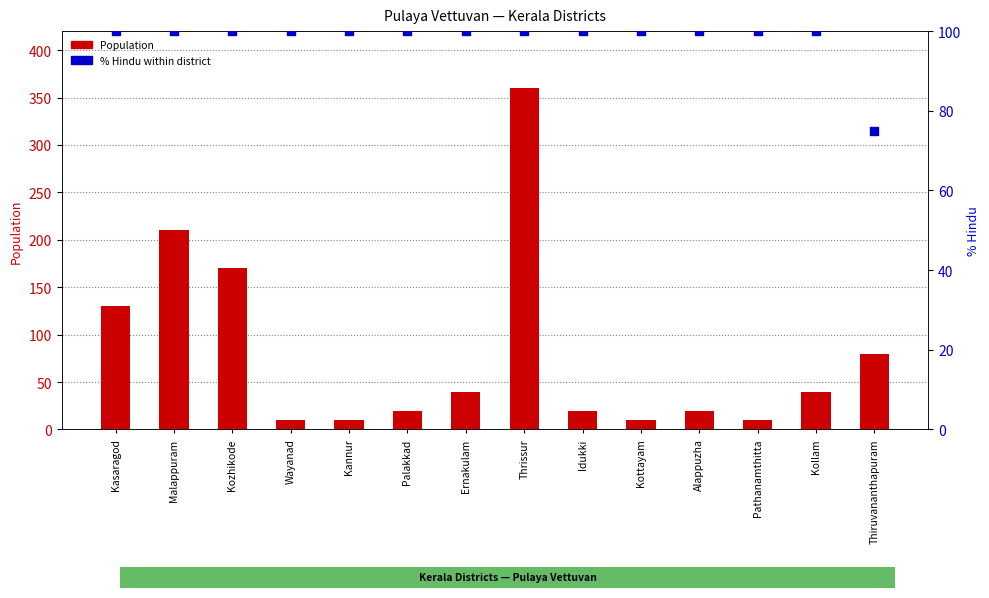

What are all the series names shown in the legend?

Population, % Hindu